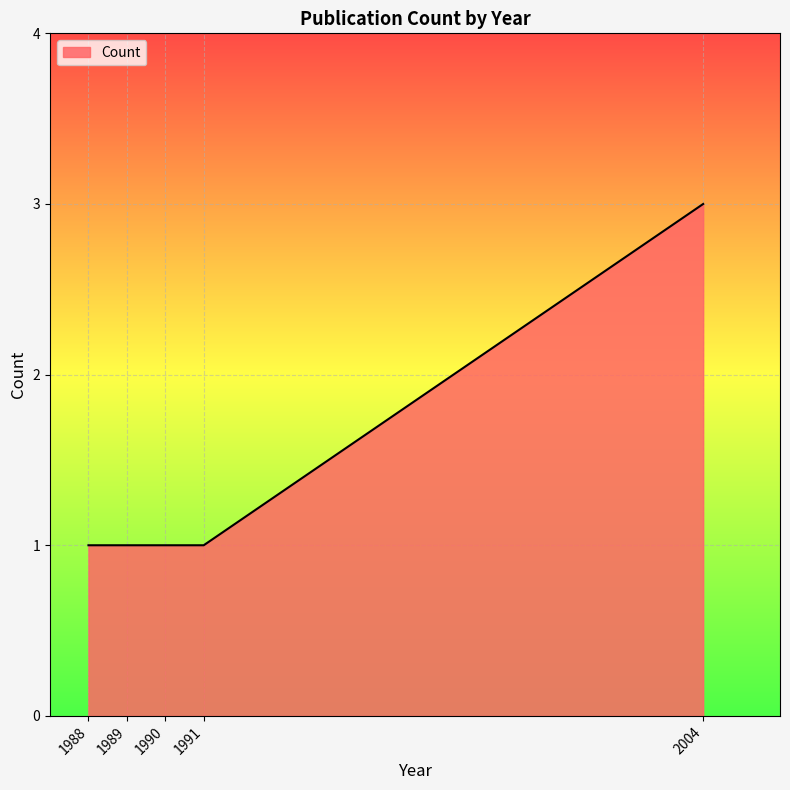

How many categories are shown in the chart?

5